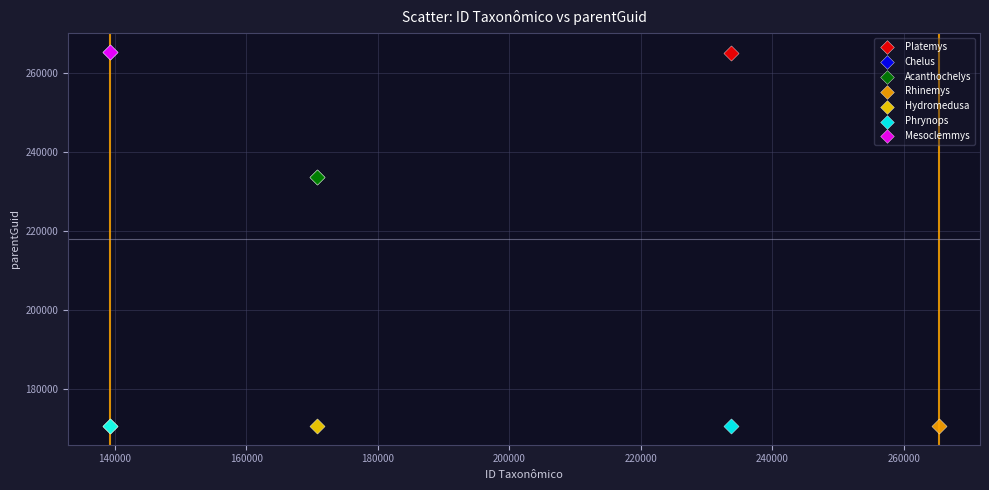

What are all the series names shown in the legend?

Platemys, Chelus, Acanthochelys, Rhinemys, Hydromedusa, Phrynops, Mesoclemmys